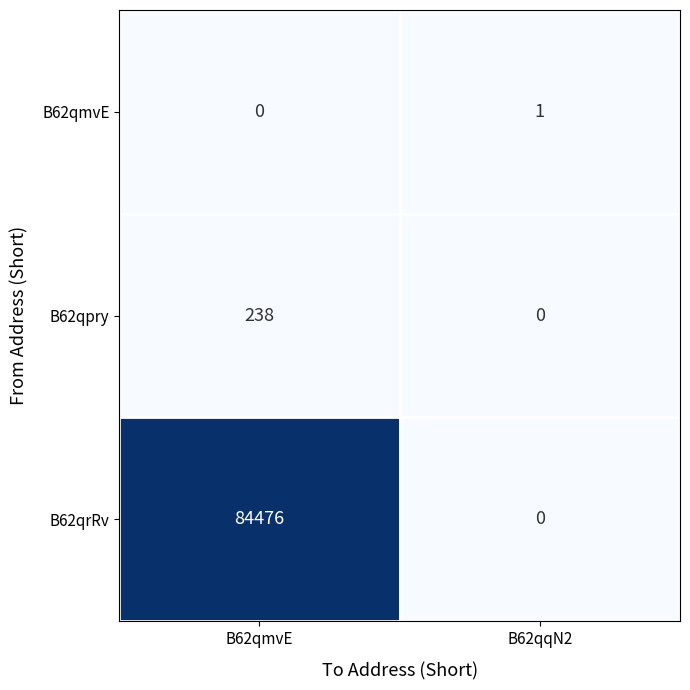

The value of B62qmvE at B62qmvE is 0. True or false?

True